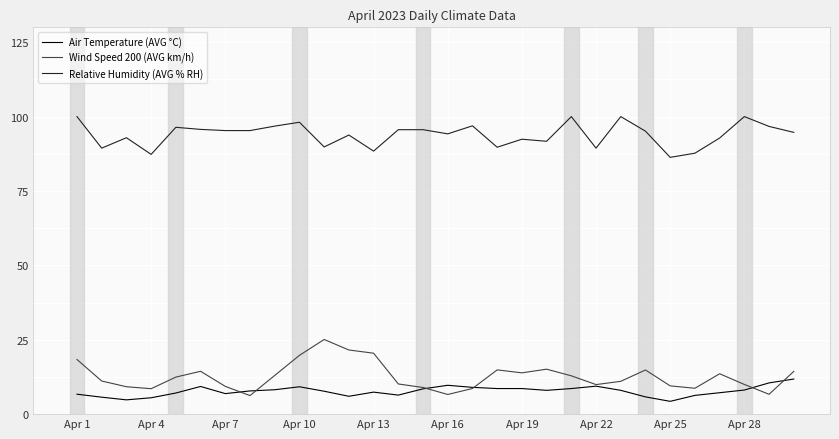

True or false: Relative Humidity (AVG % RH) and Wind Speed 200 (AVG km/h) cross at least once.

False